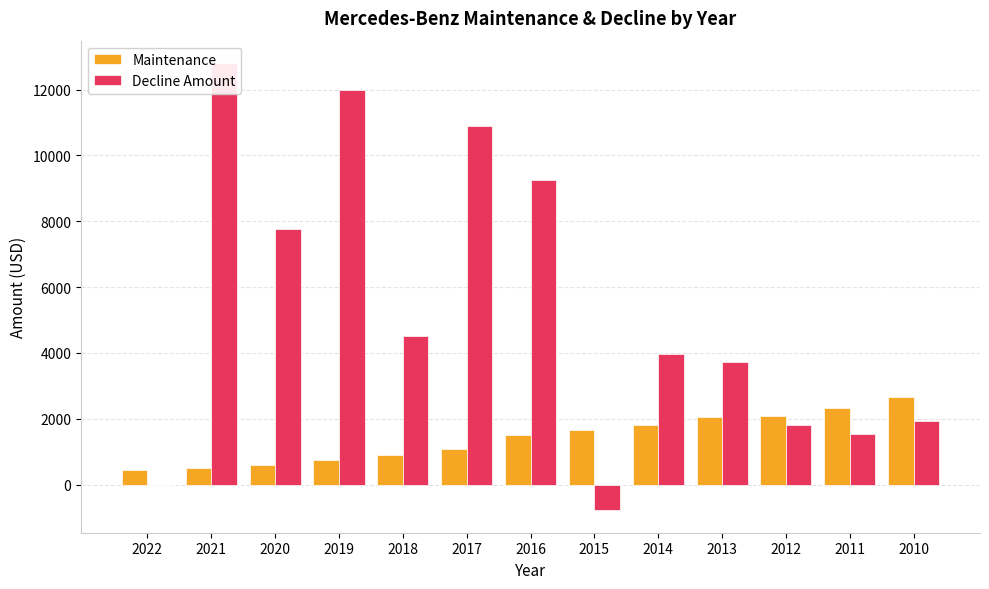

How many data points does each series have?

13